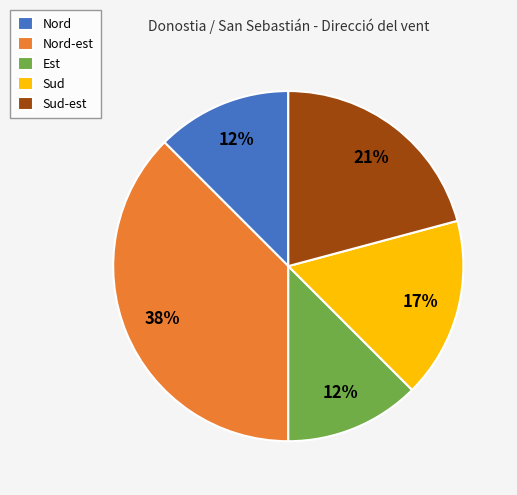

True or false: Nord-est accounts for 38% of the total.

True